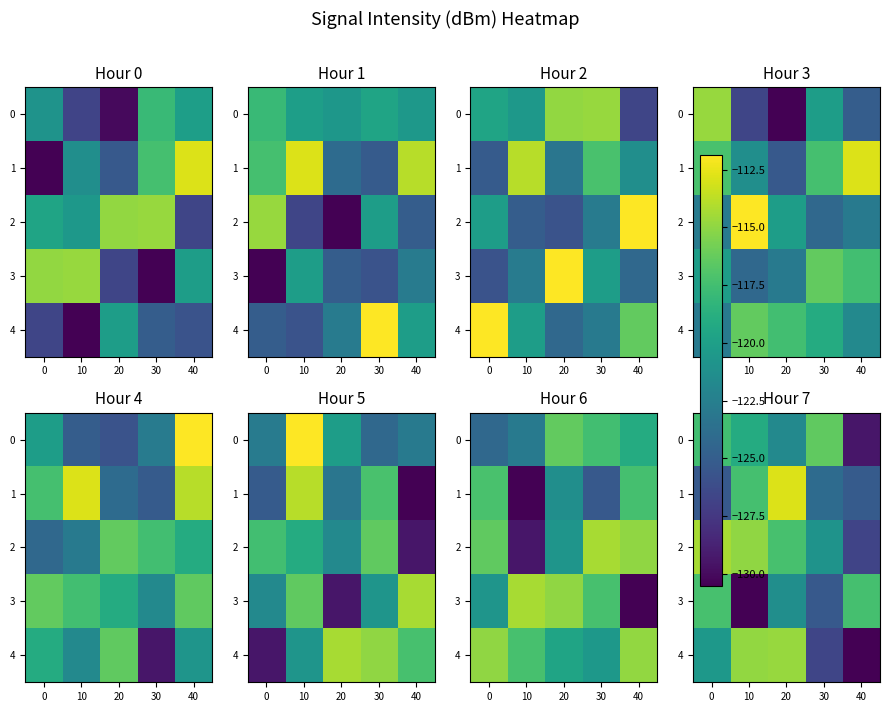

Which series has the largest total across all categories?

2